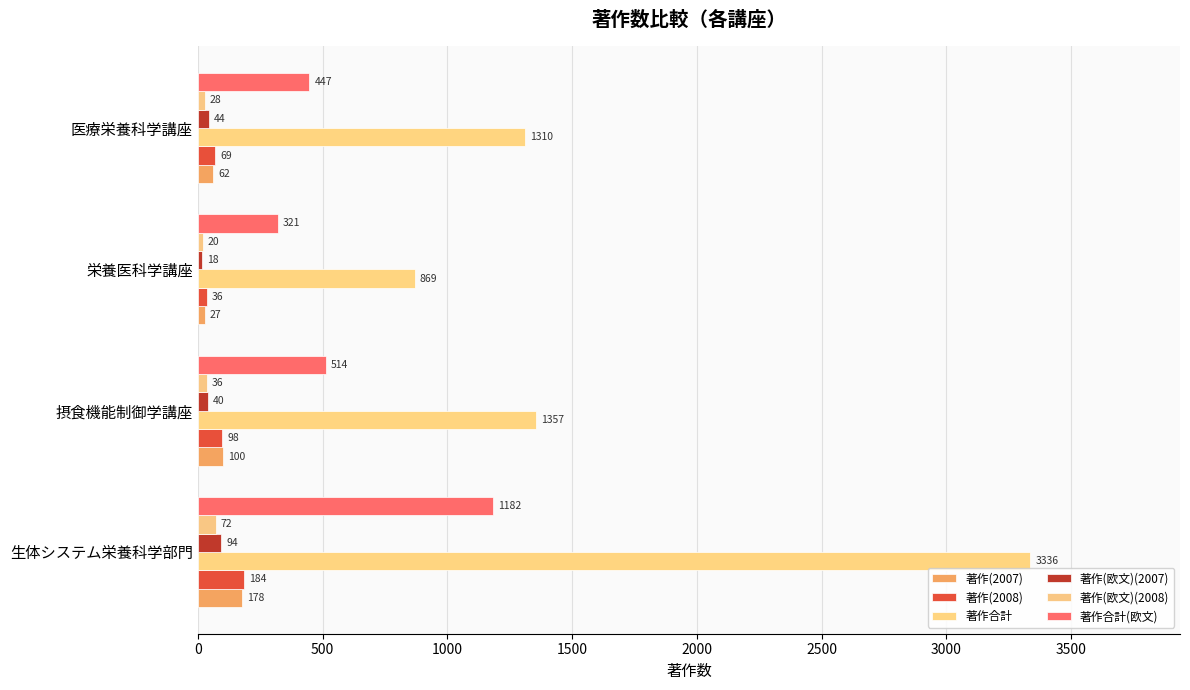

How many data points in 著作(欧文)(2007) are less than 44?

2